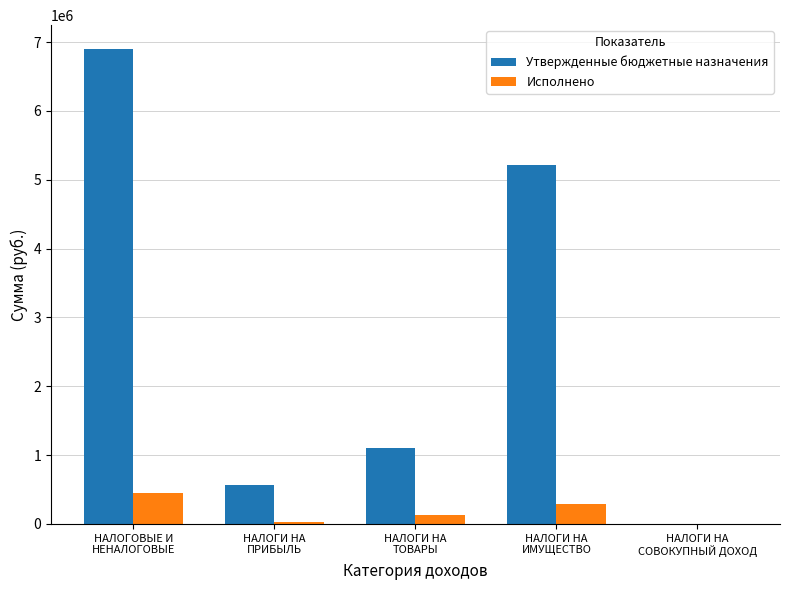

Which series has the widest spread of values?

Утвержденные бюджетные назначения